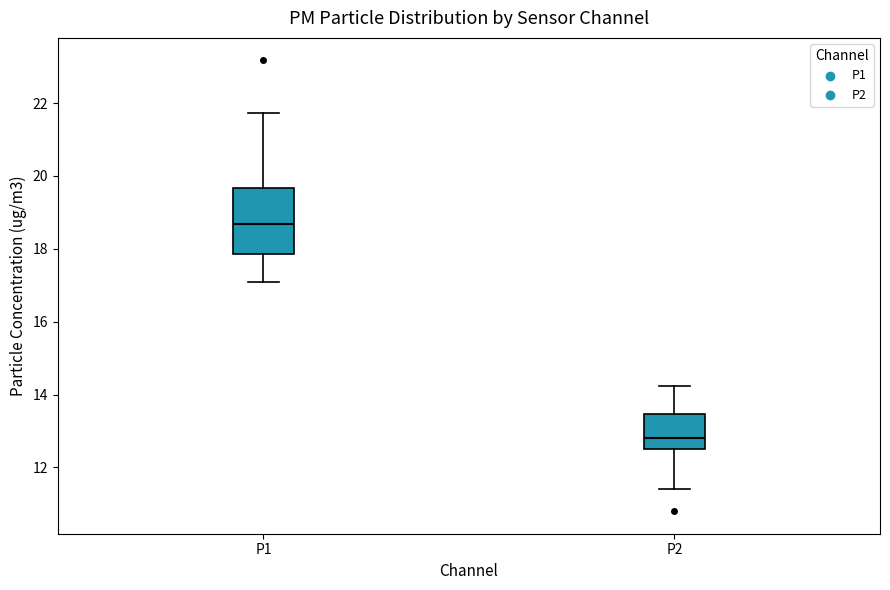

Reading left to right, transcribe this box plot: for each box, give where its median line is, the range the box spans, and where its two whiskers end, as read against the y-axis. The values are not printed on the chart, so give them approximately, as read against the axis.

P1: median 18.6, box 17.8 to 19.6, whiskers 17.2 to 21.8
P2: median 12.8, box 12.6 to 13.4, whiskers 11.4 to 14.2